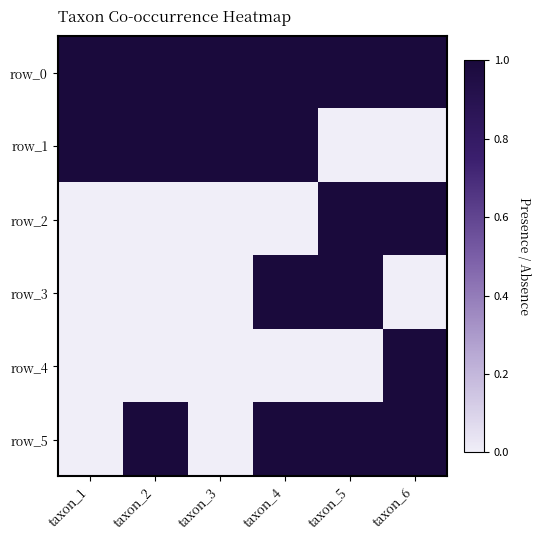

List the series in order of their peak value, highest first.

row_0, row_1, row_2, row_3, row_4, row_5